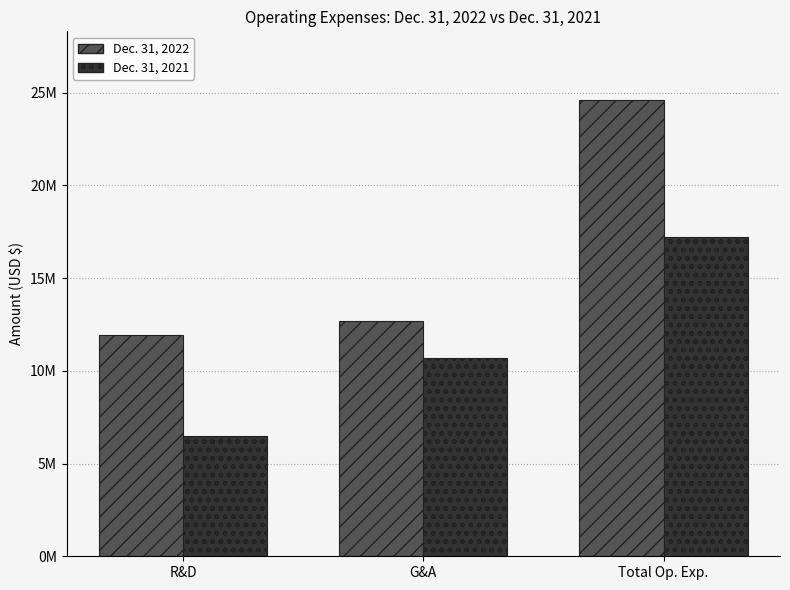

Which category has the highest value across all series?

Total Op. Exp.